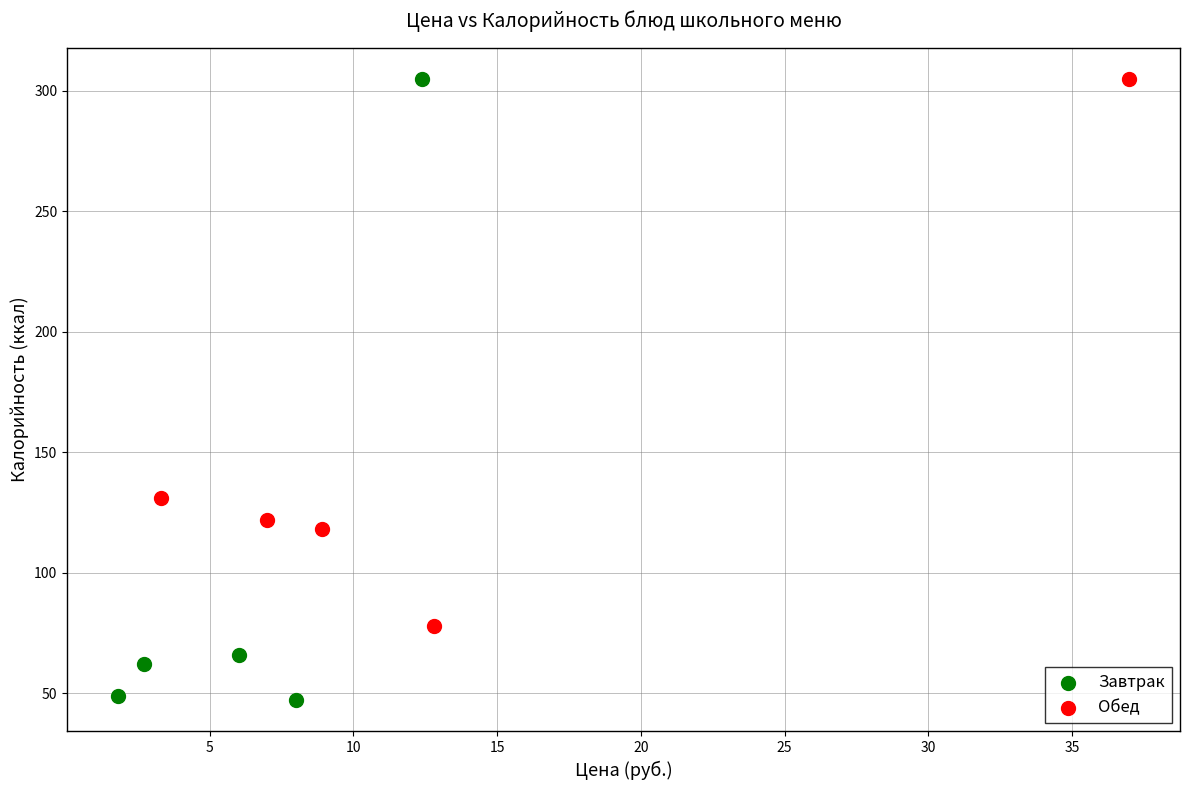

Which series contains the lowest Y value?

Завтрак